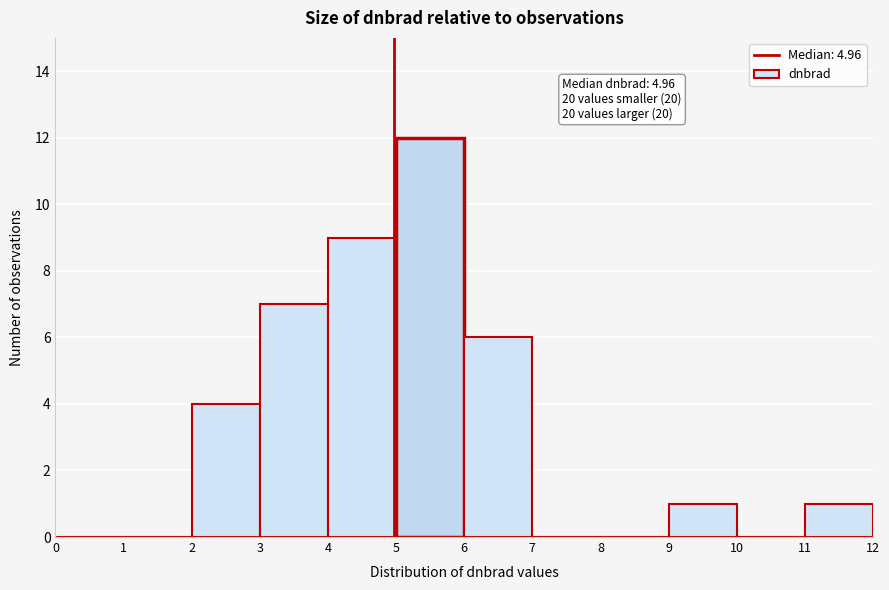

Which range on the x-axis has the tallest bar?

5 to 6